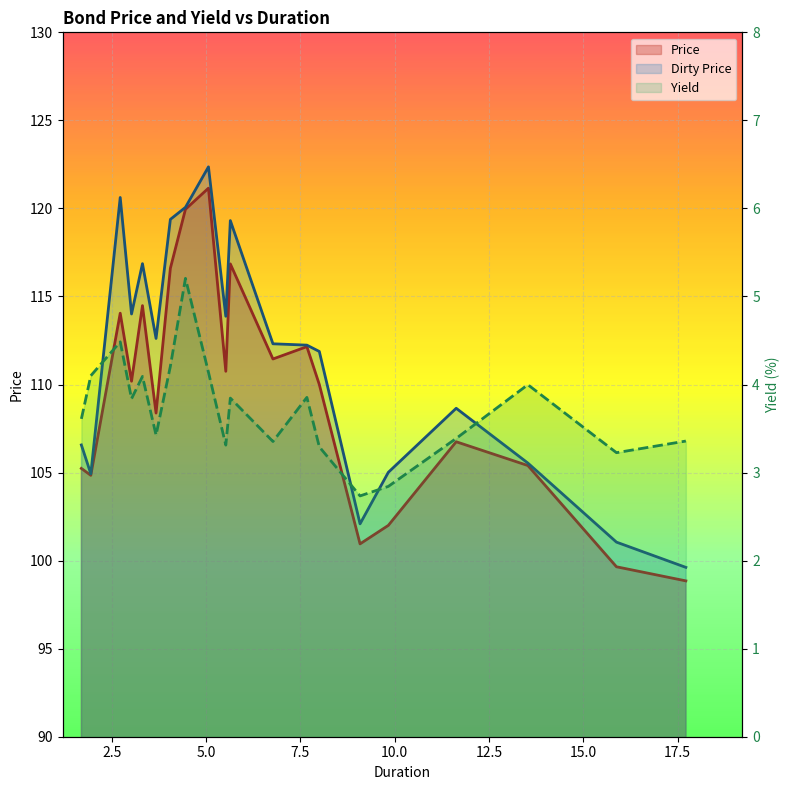

How many interior local peaks does the Yield series have?

6